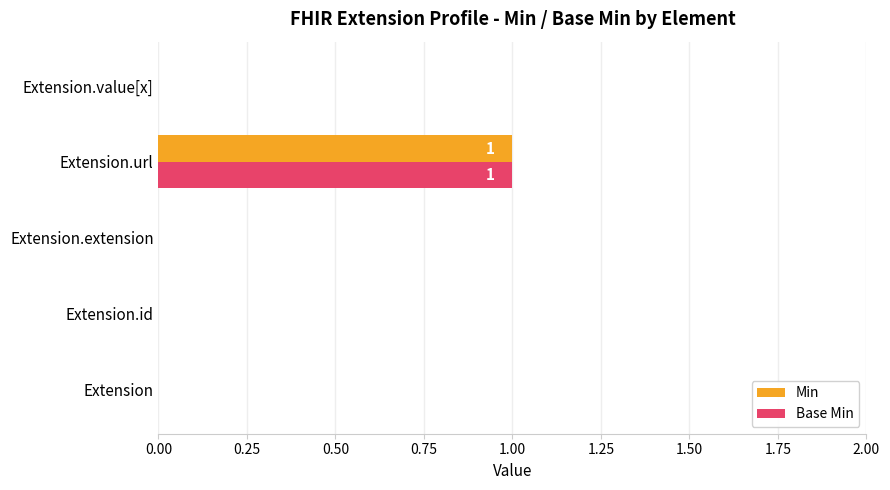

Which category has the highest value across all series?

Extension.url